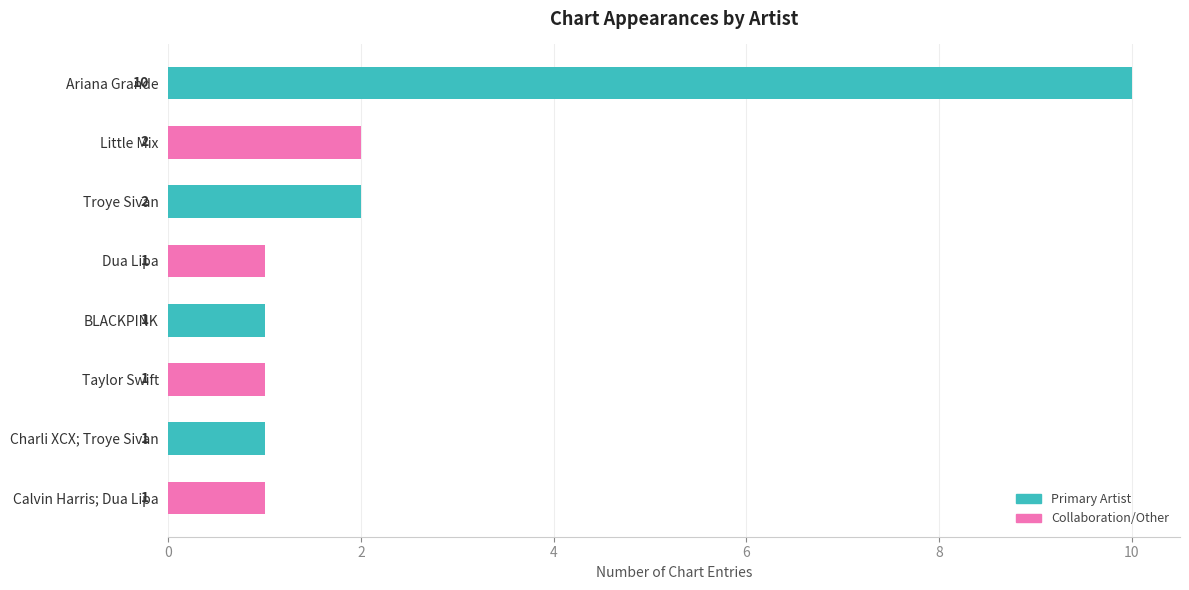

True or false: the data shows 1 at Charli XCX; Troye Sivan.

True